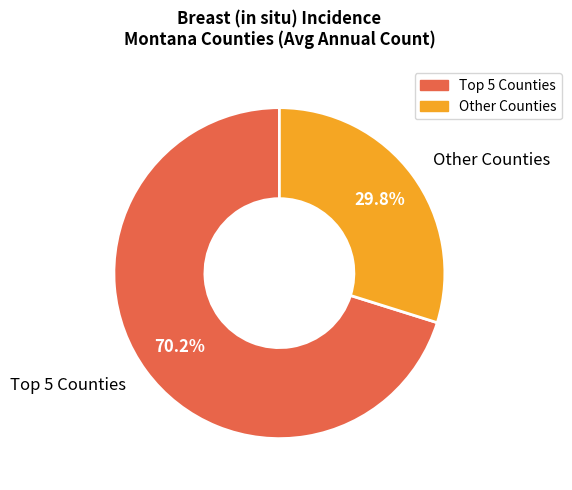

Rank the categories by value from lowest to highest.

Other Counties, Top 5 Counties